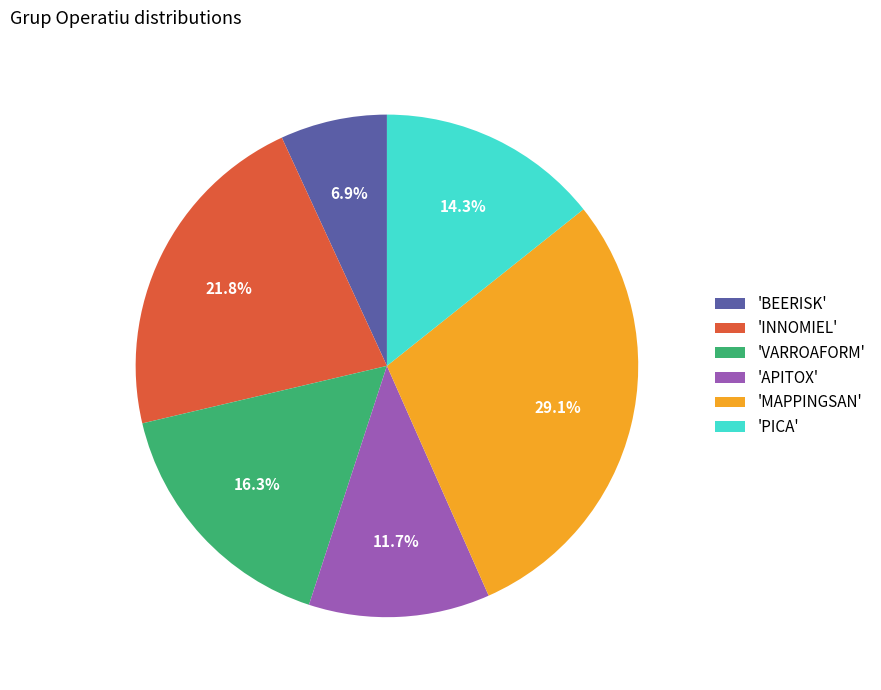

Is the sum of 'PICA' and 'APITOX' greater than half?

No